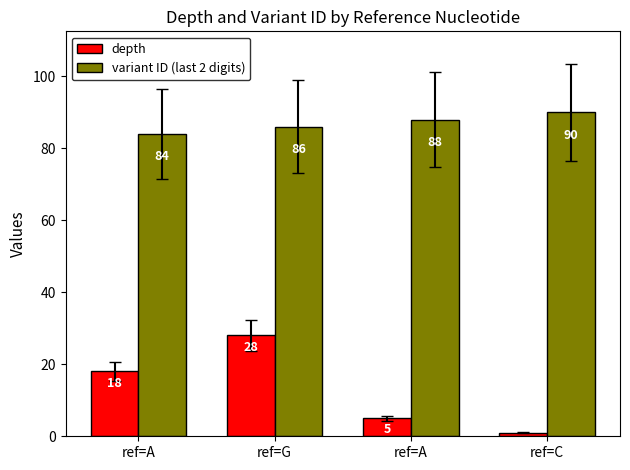

Rank the categories by variant ID (last 2 digits) value from lowest to highest.

ref=A, ref=G, ref=A, ref=C